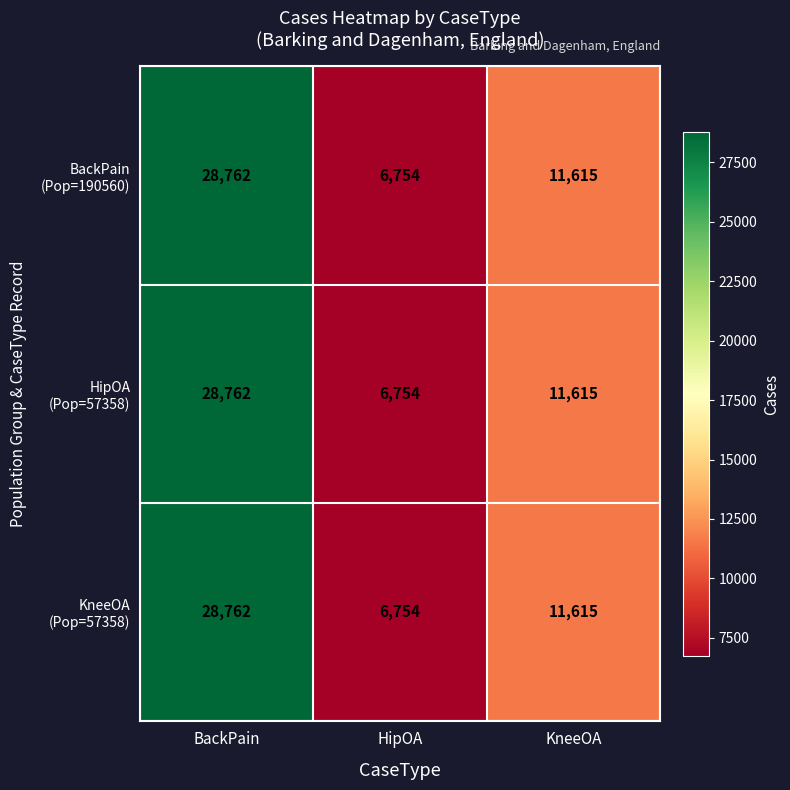

Which category has the lowest value across all series?

HipOA